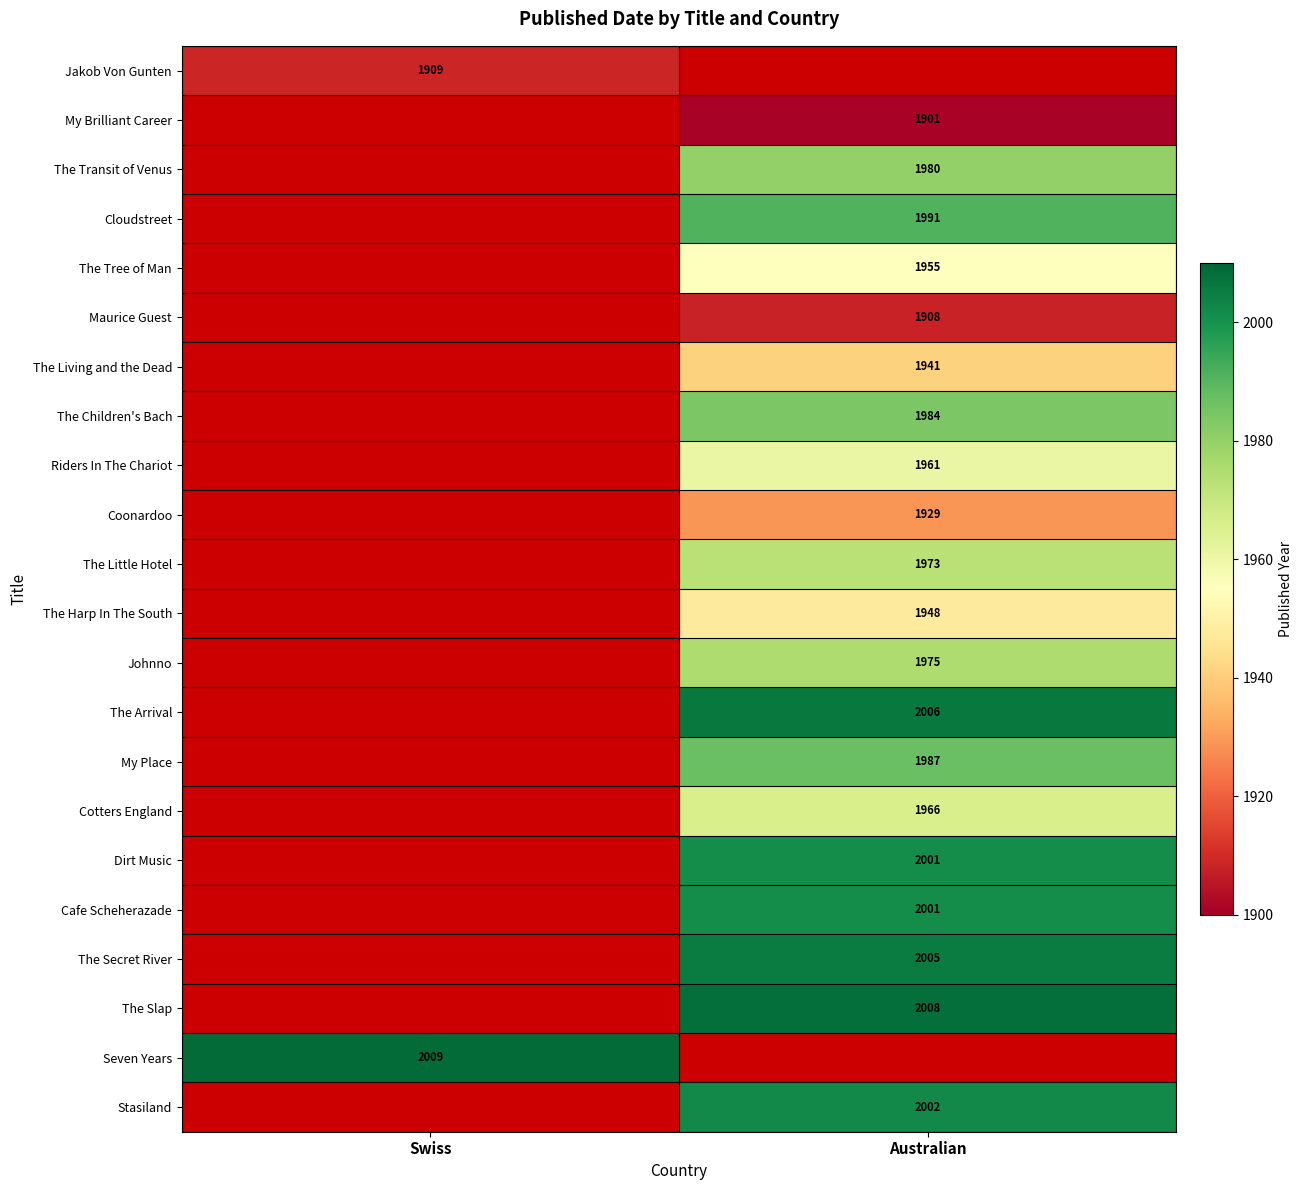

Between Australian and Swiss, which is larger?

Swiss